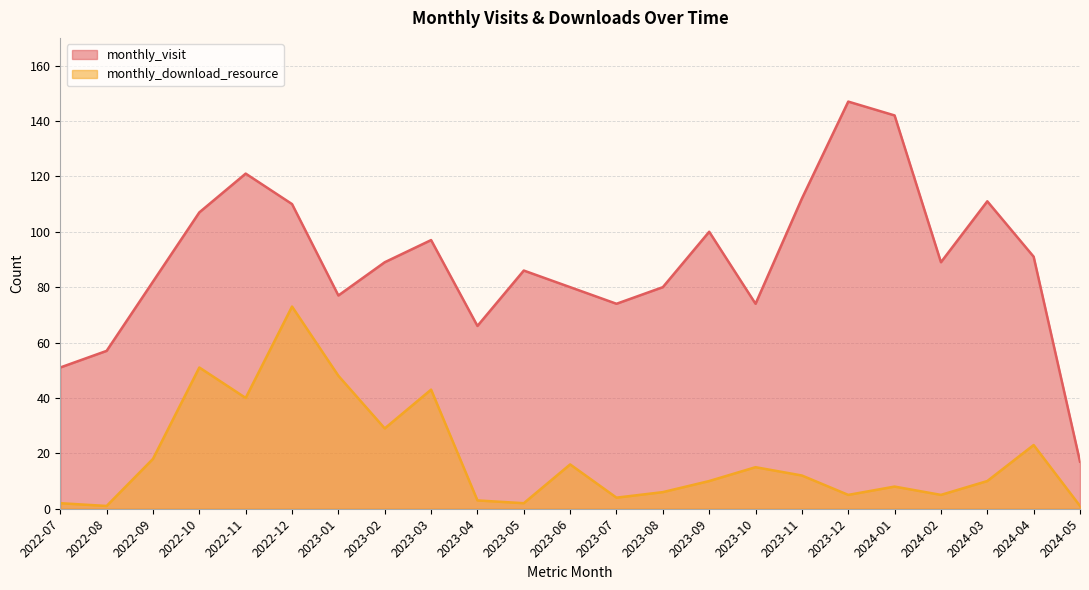

Between 2023-03 and 2022-10, which is larger?

2022-10